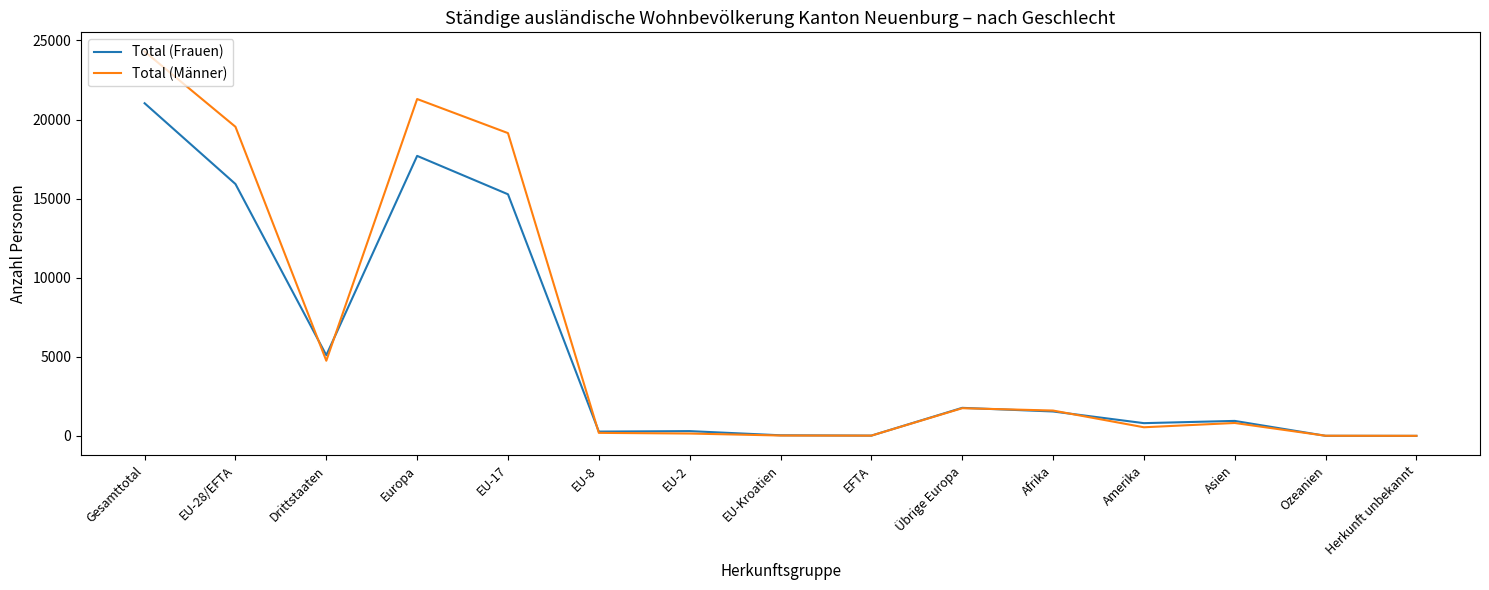

Where is the first local minimum for Total (Frauen)?

Drittstaaten